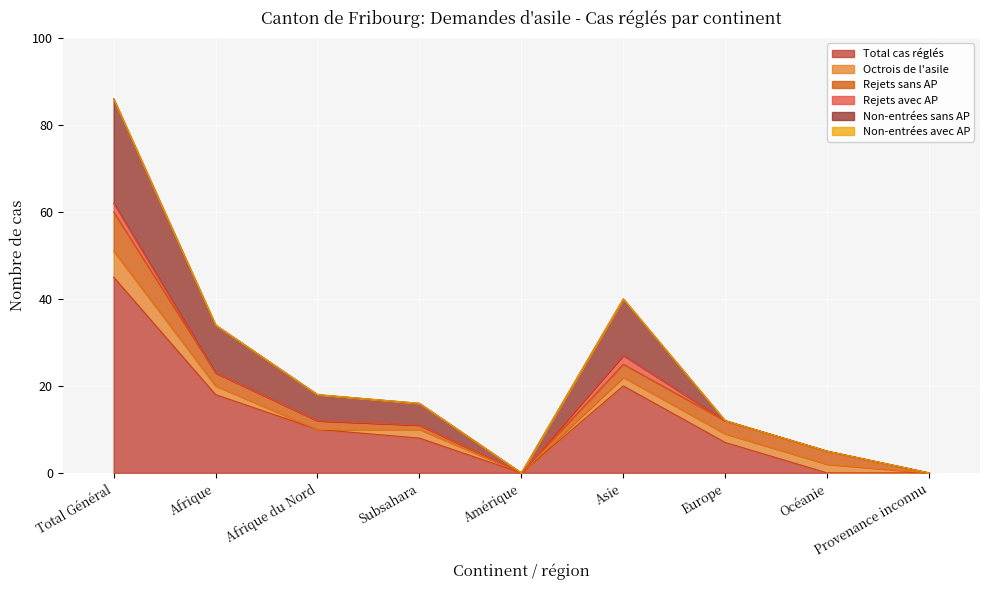

What is the average value of the Total cas réglés series?

12